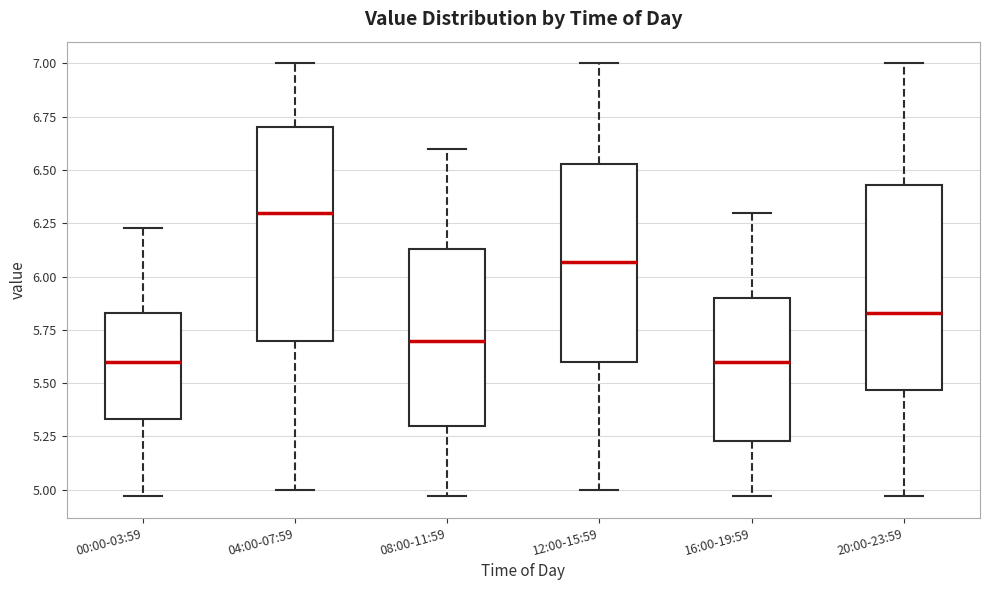

Reading left to right, transcribe this box plot: for each box, give where its median line is, the range the box spans, and where its two whiskers end, as read against the y-axis. The values are not printed on the chart, so give them approximately, as read against the axis.

00:00-03:59: median 5.60, box 5.35 to 5.85, whiskers 4.95 to 6.25
04:00-07:59: median 6.30, box 5.70 to 6.70, whiskers 5.00 to 7.00
08:00-11:59: median 5.70, box 5.30 to 6.15, whiskers 4.95 to 6.60
12:00-15:59: median 6.05, box 5.60 to 6.55, whiskers 5.00 to 7.00
16:00-19:59: median 5.60, box 5.25 to 5.90, whiskers 4.95 to 6.30
20:00-23:59: median 5.85, box 5.45 to 6.45, whiskers 4.95 to 7.00